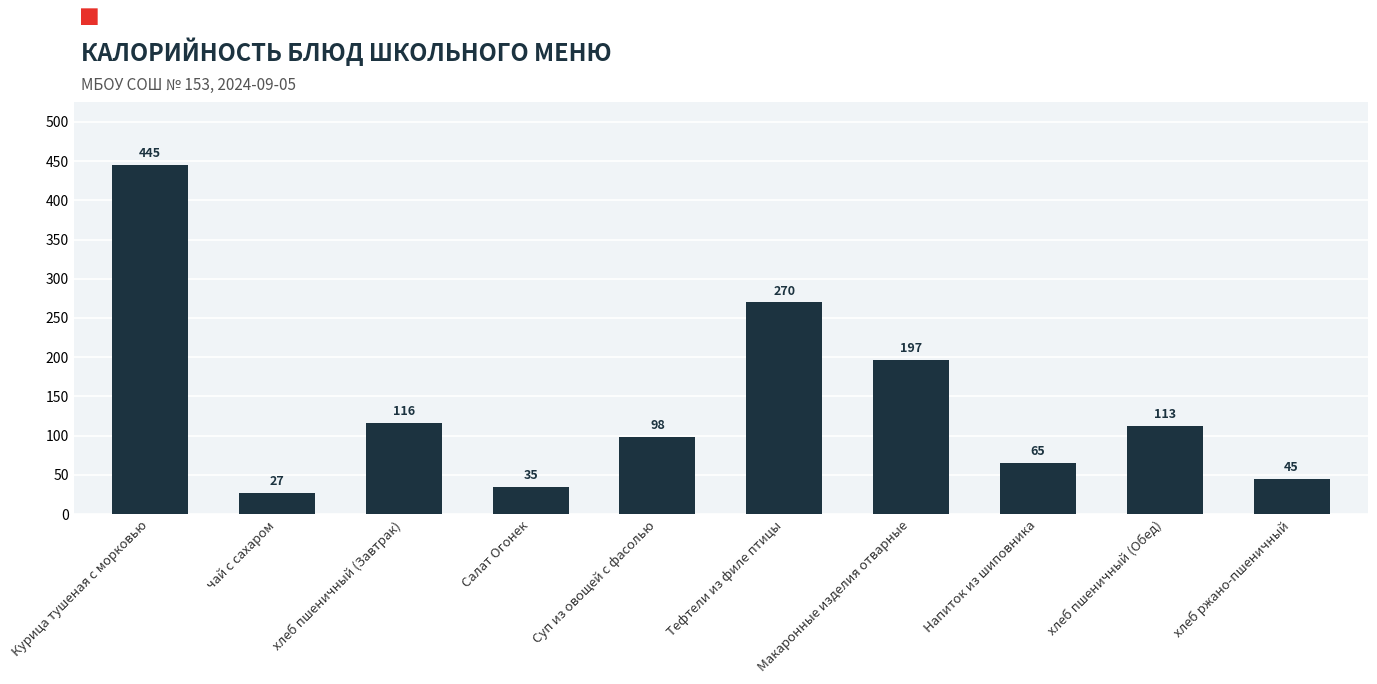

Rank the categories by value from lowest to highest.

чай с сахаром, Салат Огонек, хлеб ржано-пшеничный, Напиток из шиповника, Суп из овощей с фасолью, хлеб пшеничный (Обед), хлеб пшеничный (Завтрак), Макаронные изделия отварные, Тефтели из филе птицы, Курица тушеная с морковью